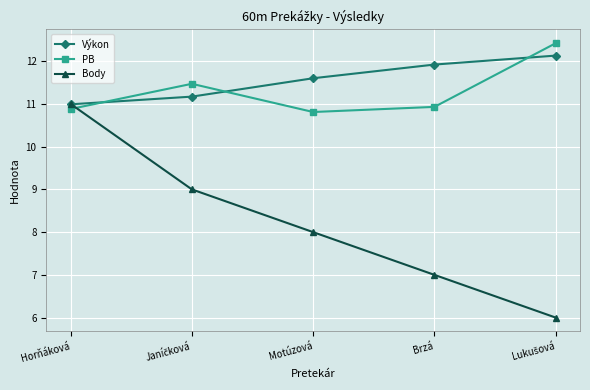

At which category is the sum across all series the highest?

Horňáková